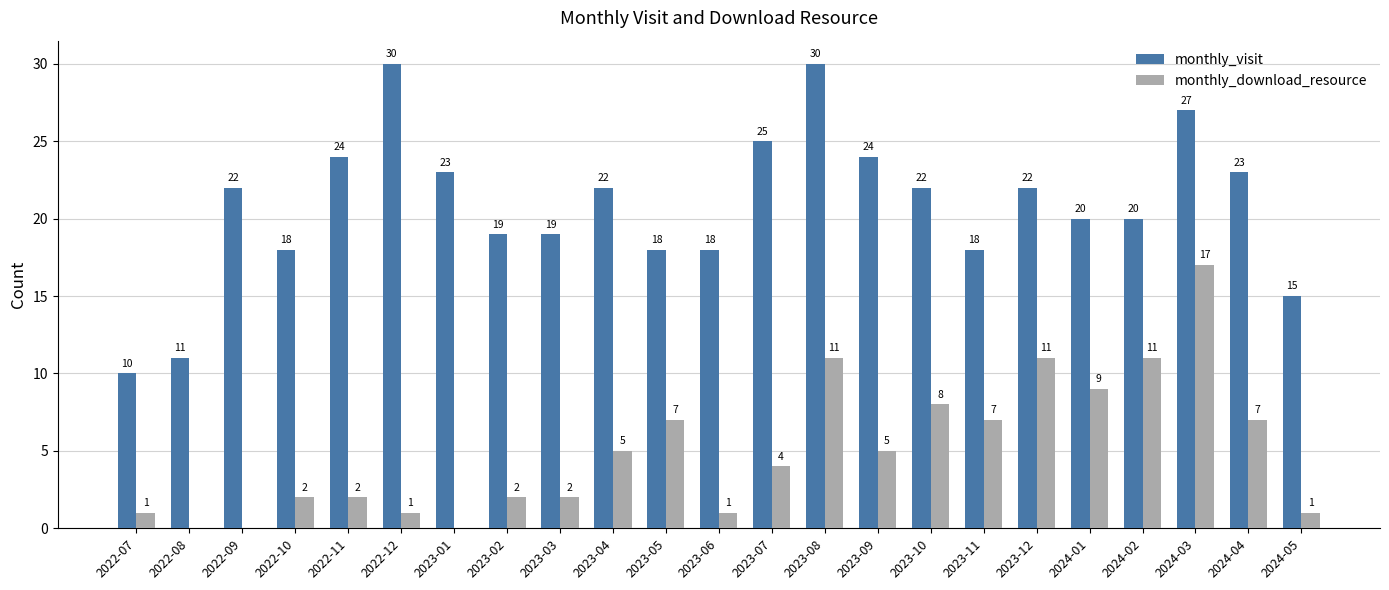

What is the maximum value shown in the chart?

30